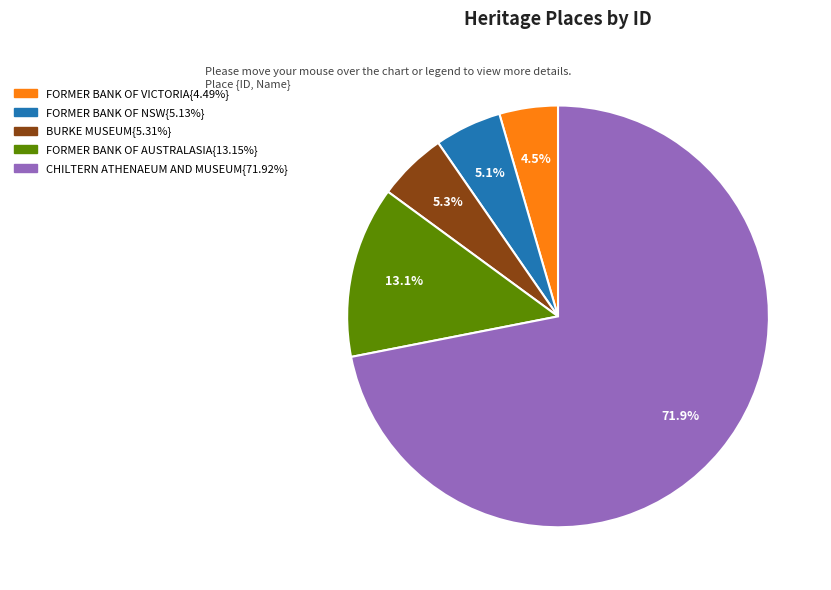

To the nearest percent, what is the difference between the largest and smallest slice percentages?

67%